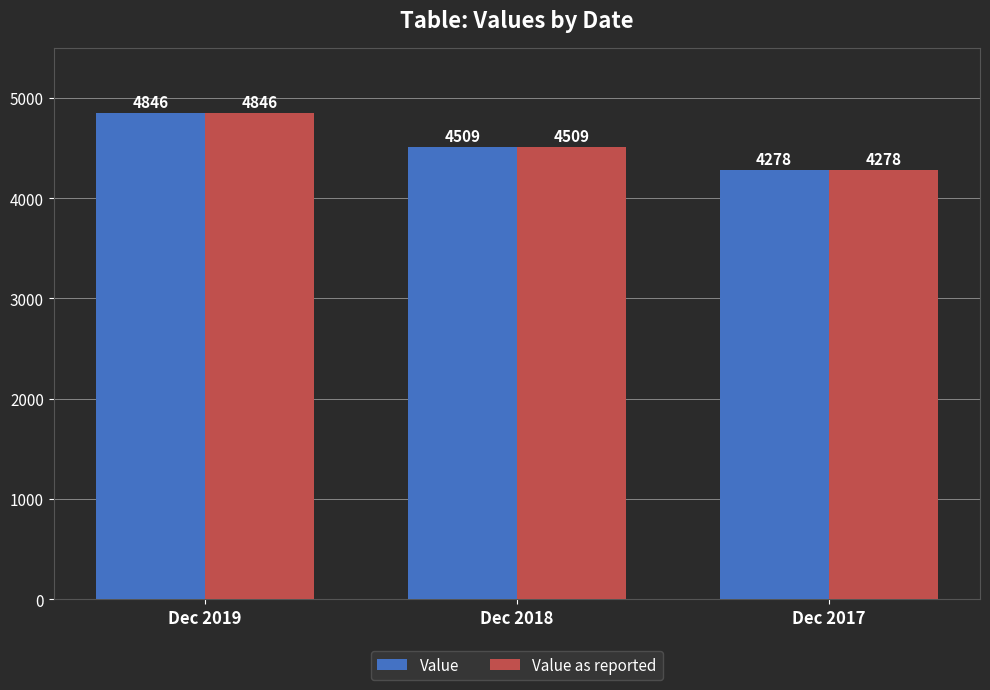

Reading right to left, transcribe all the data shown in this chart.

Value: 4278	4509	4846
Value as reported: 4278	4509	4846